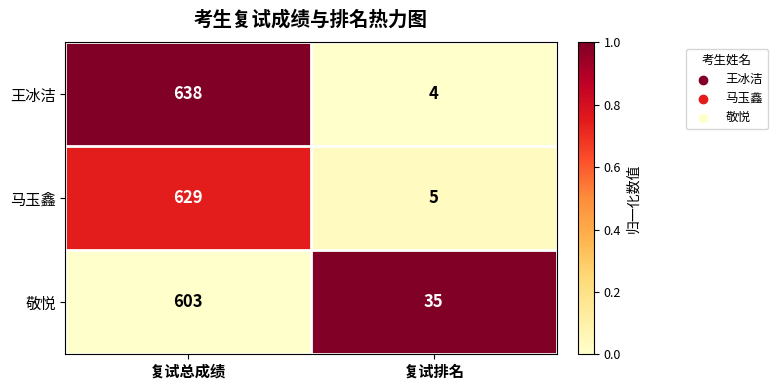

Rank the series by their maximum value, from lowest to highest.

敬悦, 马玉鑫, 王冰洁